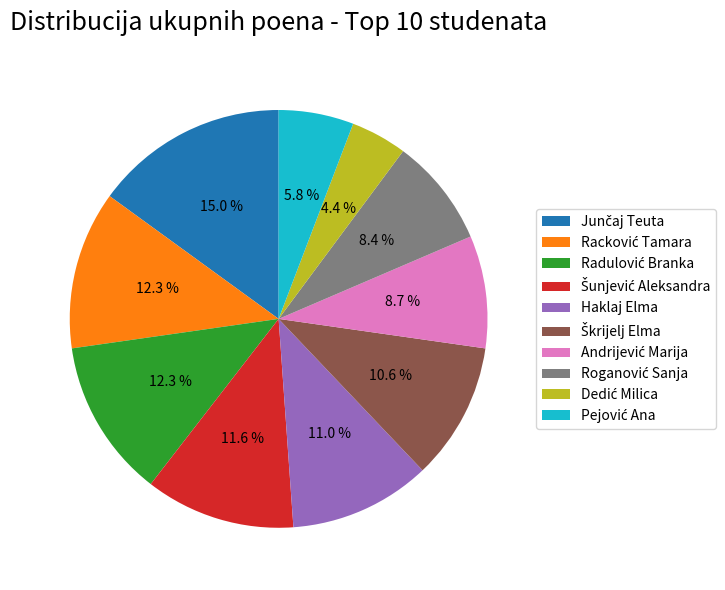

Is there a majority slice in this chart?

No